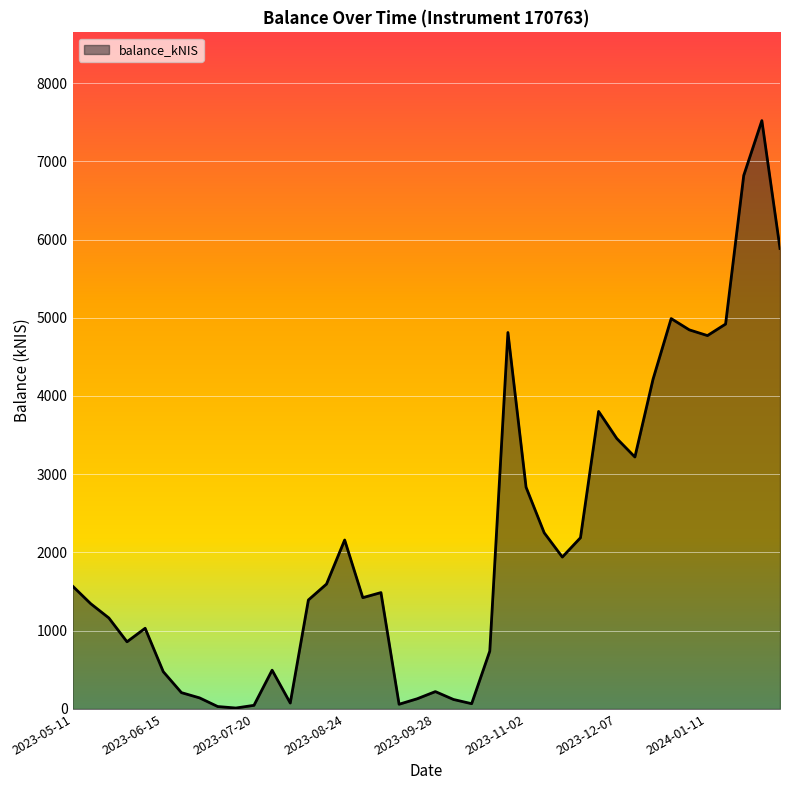

What is the maximum value shown in the chart?

7519.7